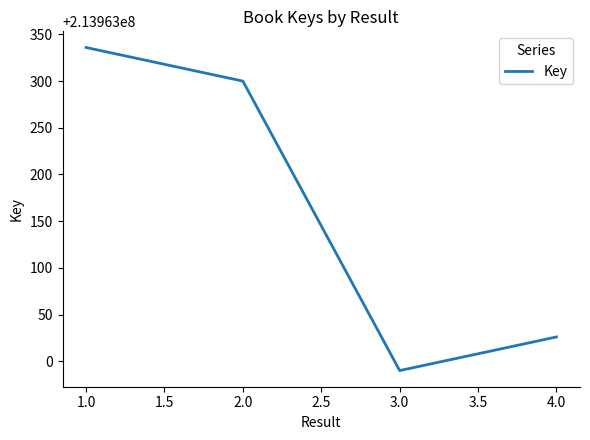

What is the difference between the second highest and second lowest values?

274